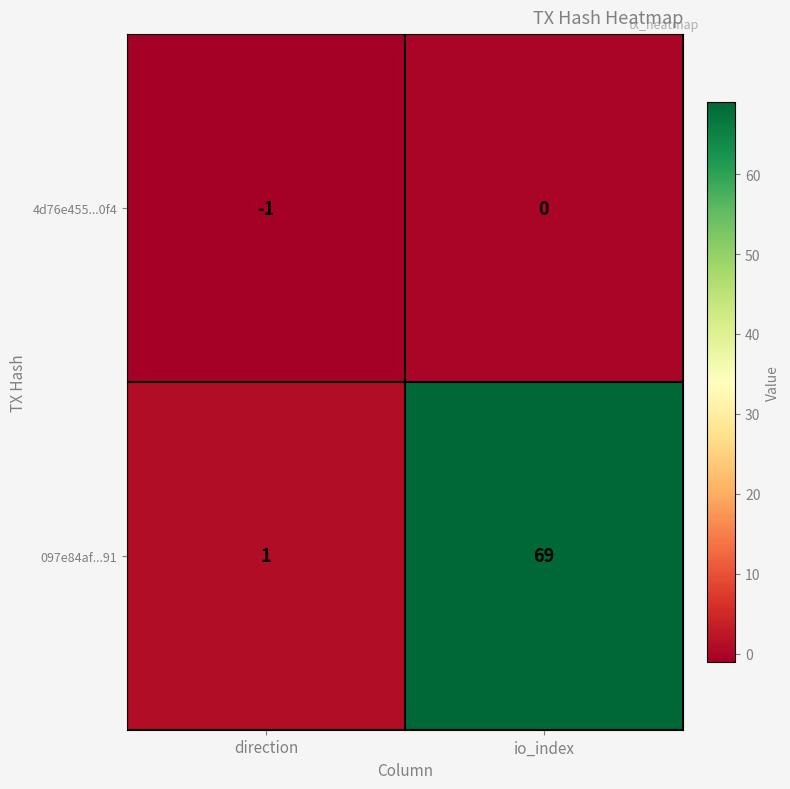

List the labels in order of 097e84af...91 value, smallest first.

direction, io_index